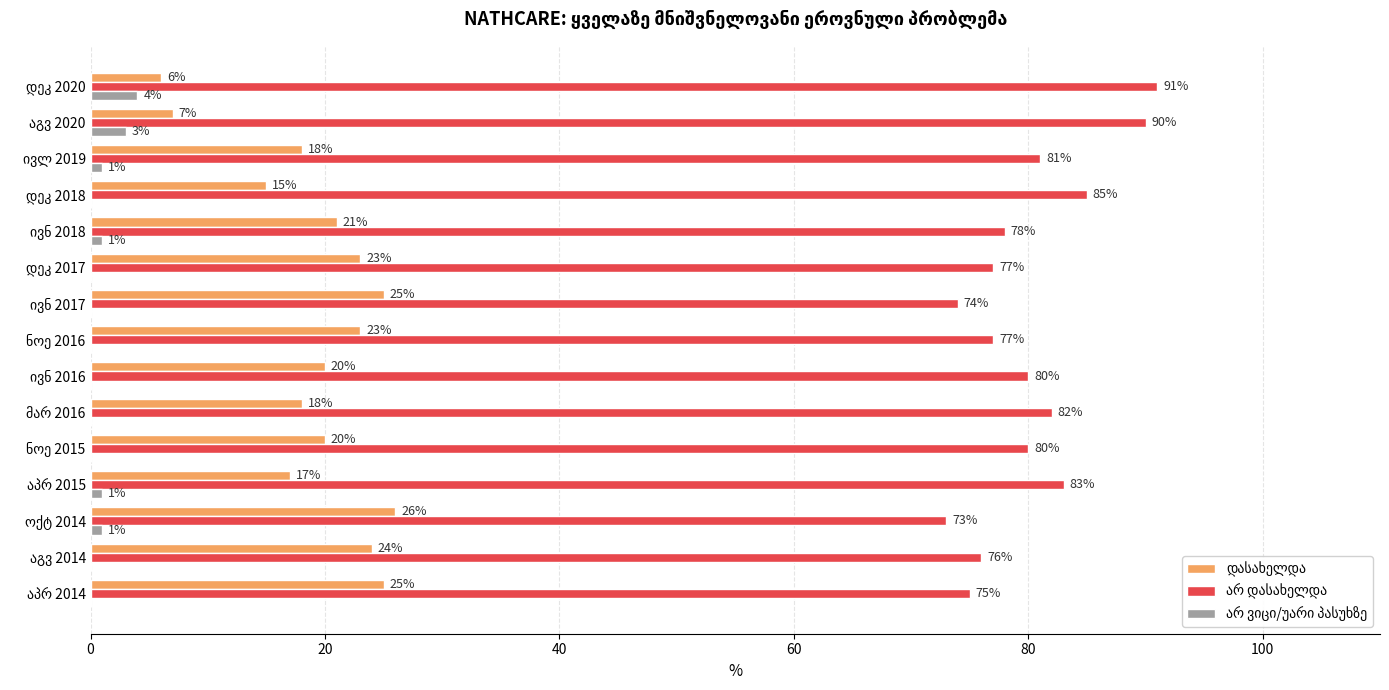

Rank the series by their maximum value, from highest to lowest.

არ დასახელდა, დასახელდა, არ ვიცი/უარი პასუხზე